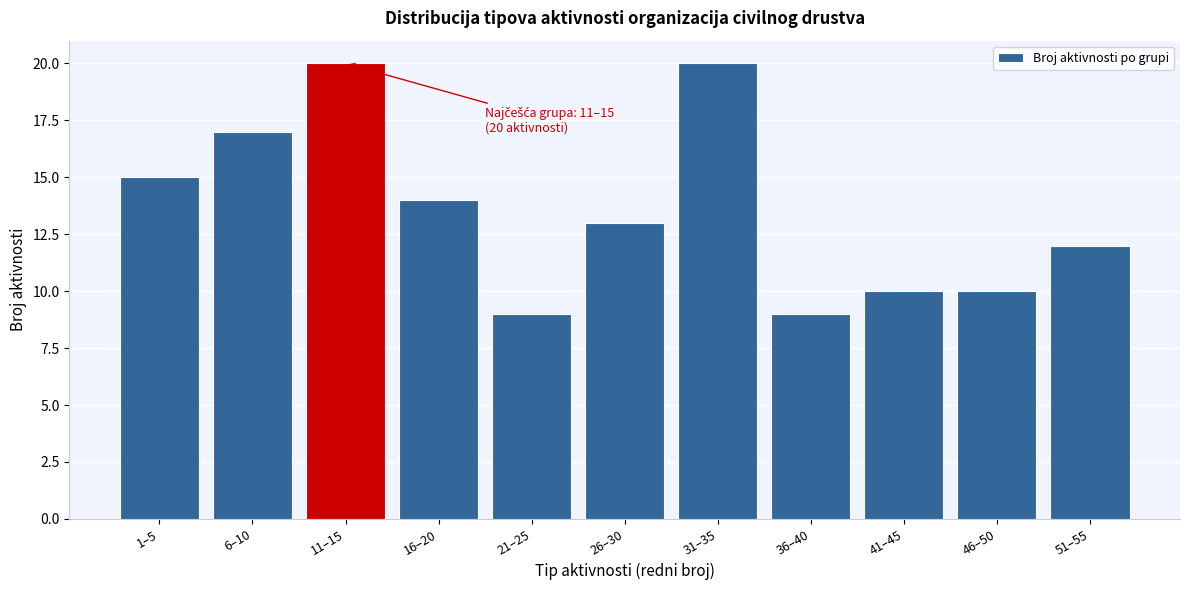

Reading left to right, what are all the values shown in this chart?

15	17	20	14	9	13	20	9	10	10	12